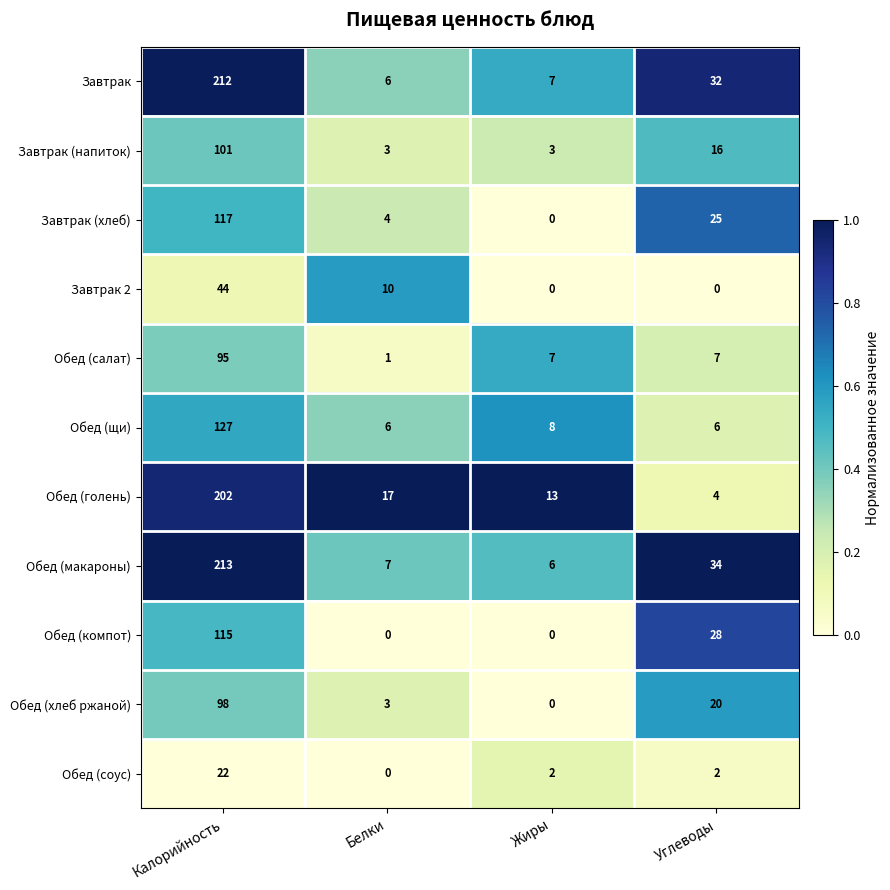

Where does the Завтрак (хлеб) series first go above 25?

Калорийность